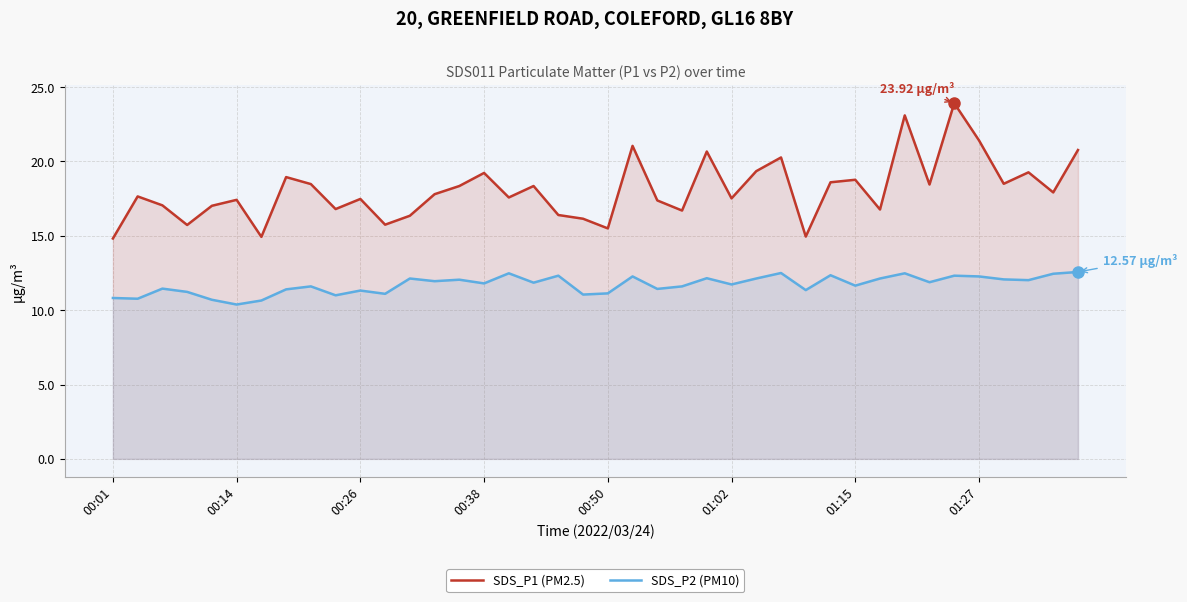

At which category is the sum across all series the highest?

34